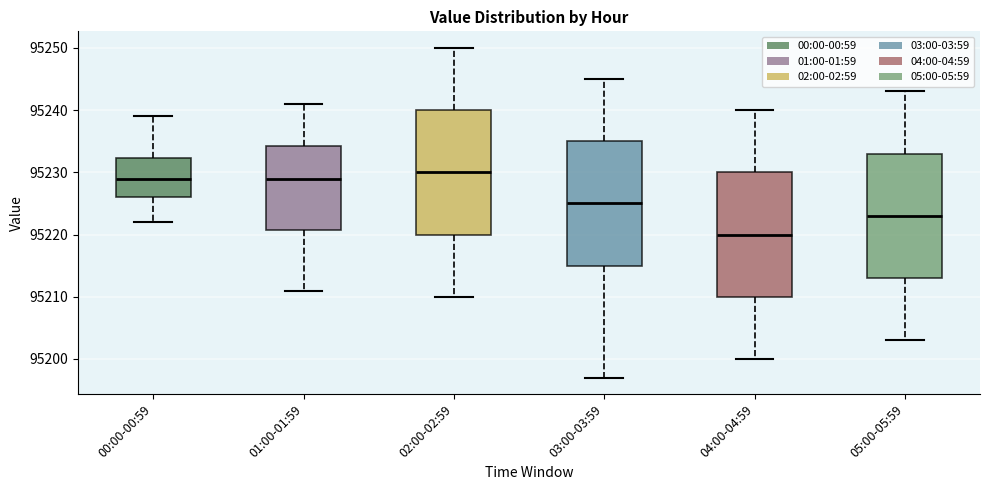

Reading left to right, transcribe this box plot: for each box, give where its median line is, the range the box spans, and where its two whiskers end, as read against the y-axis. The values are not printed on the chart, so give them approximately, as read against the axis.

00:00-00:59: median 95229, box 95226 to 95232, whiskers 95222 to 95239
01:00-01:59: median 95229, box 95221 to 95234, whiskers 95211 to 95241
02:00-02:59: median 95230, box 95220 to 95240, whiskers 95210 to 95250
03:00-03:59: median 95225, box 95215 to 95235, whiskers 95197 to 95245
04:00-04:59: median 95220, box 95210 to 95230, whiskers 95200 to 95240
05:00-05:59: median 95223, box 95213 to 95233, whiskers 95203 to 95243